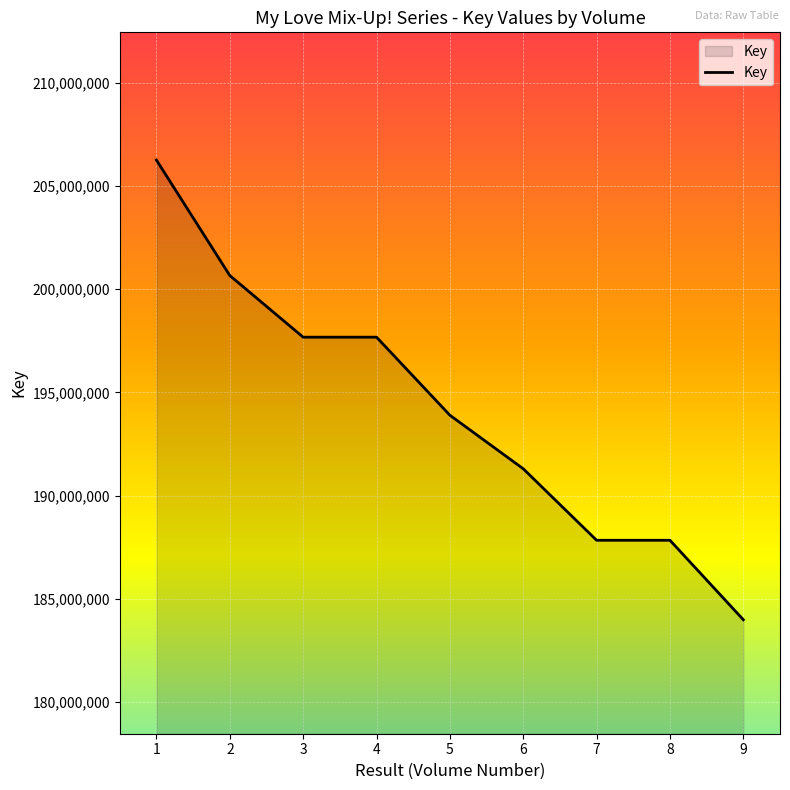

How many categories are shown in the chart?

9